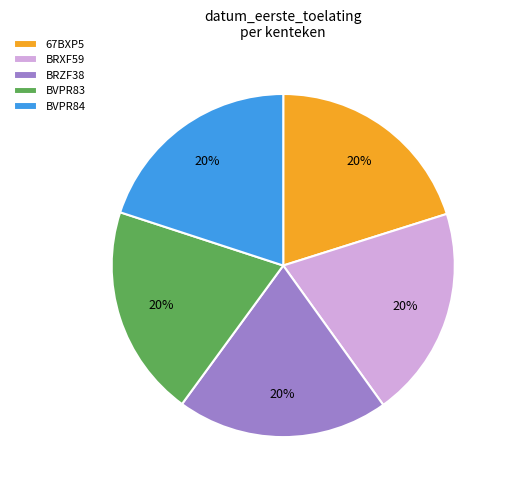

Is it true that BRZF38 is 20% of the pie?

True